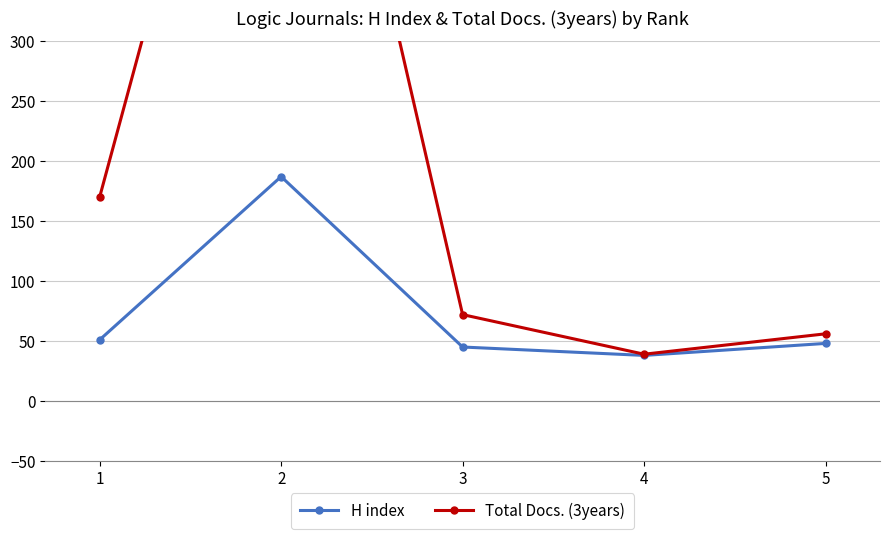

The value of H index at 5 is 69. True or false?

False